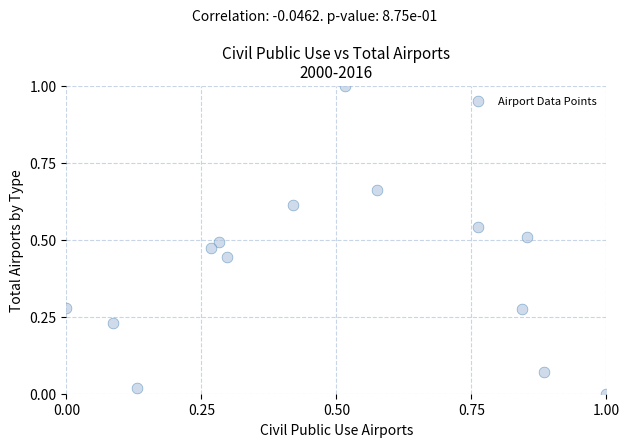

What is the range of Y values (max minus min)?

1.0